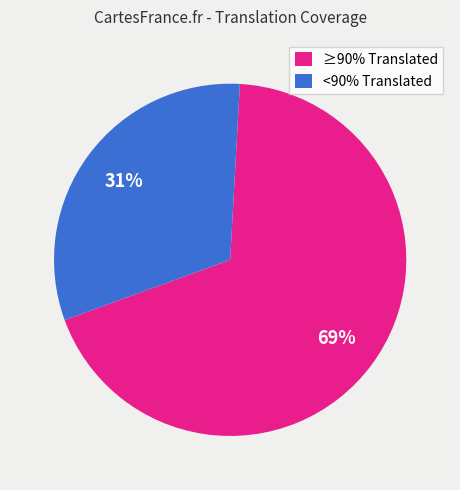

Is there a majority slice in this chart?

Yes